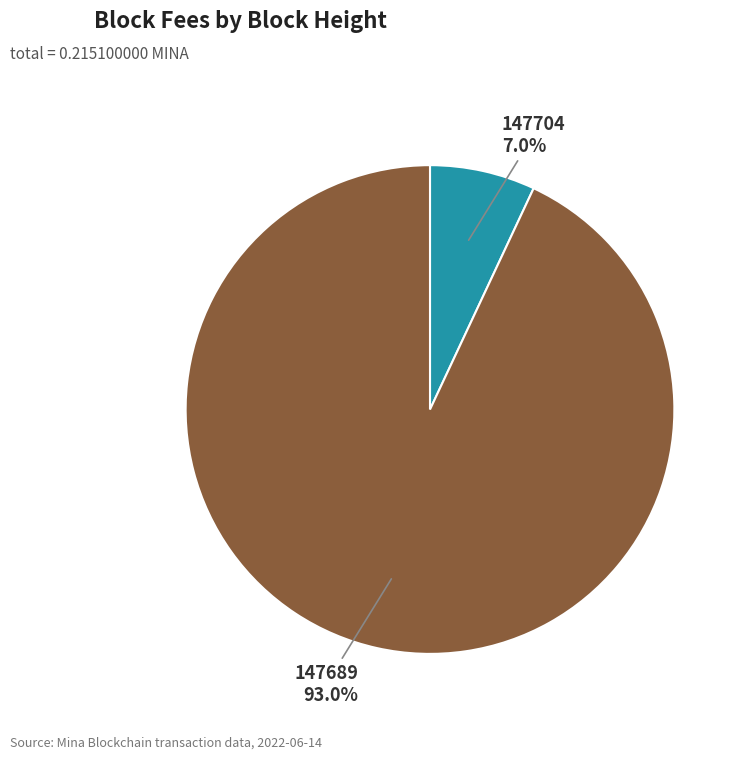

The 147704 slice represents 18% of the pie. True or false?

False